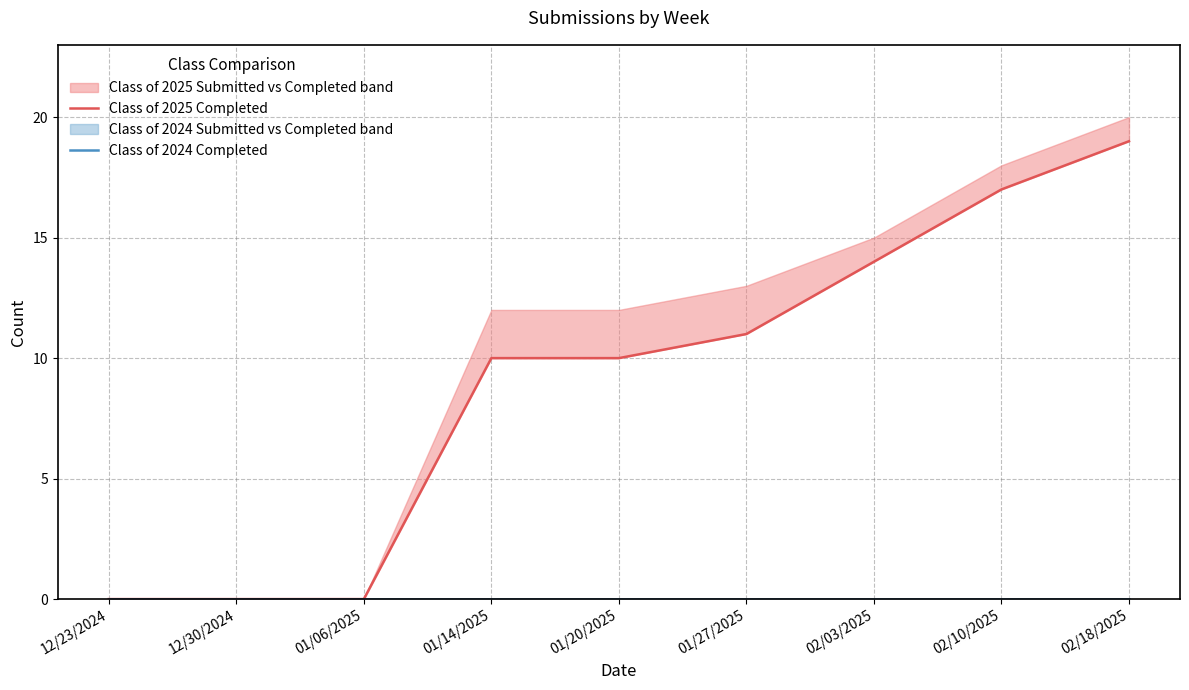

Reading left to right, list all the values displayed in this chart.

Class of 2025 Completed: 12/23/2024=0	12/30/2024=0	01/06/2025=0	01/14/2025=10	01/20/2025=10	01/27/2025=11	02/03/2025=14	02/10/2025=17	02/18/2025=19
Class of 2024 Completed: 12/23/2024=0	12/30/2024=0	01/06/2025=0	01/14/2025=0	01/20/2025=0	01/27/2025=0	02/03/2025=0	02/10/2025=0	02/18/2025=0